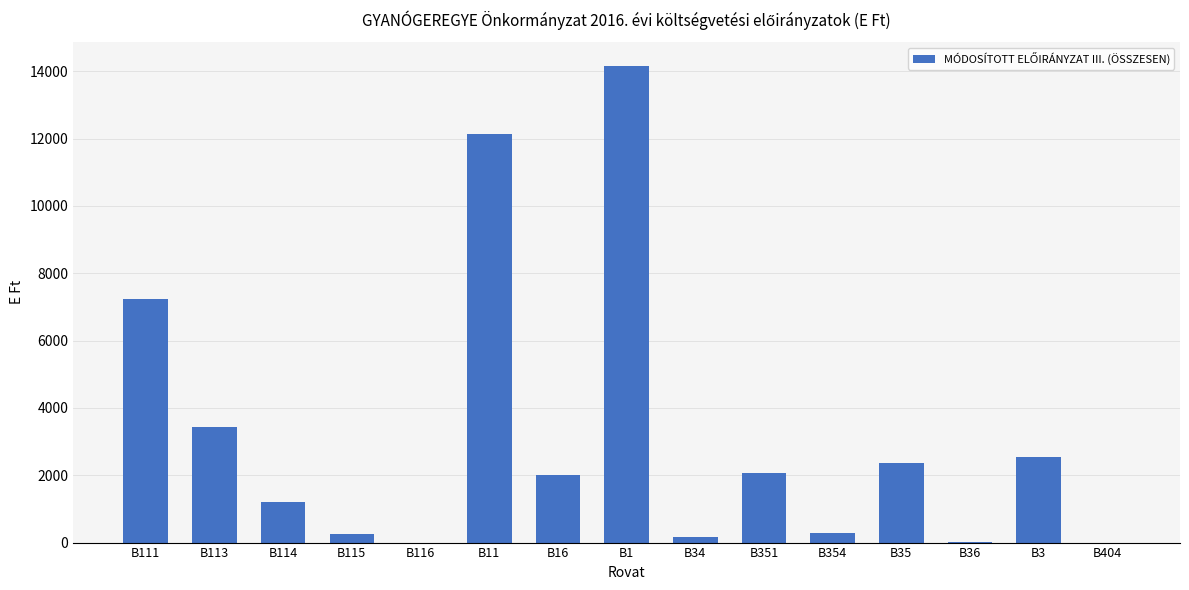

What is the ratio of the value at B113 to the value at B11?

0.3